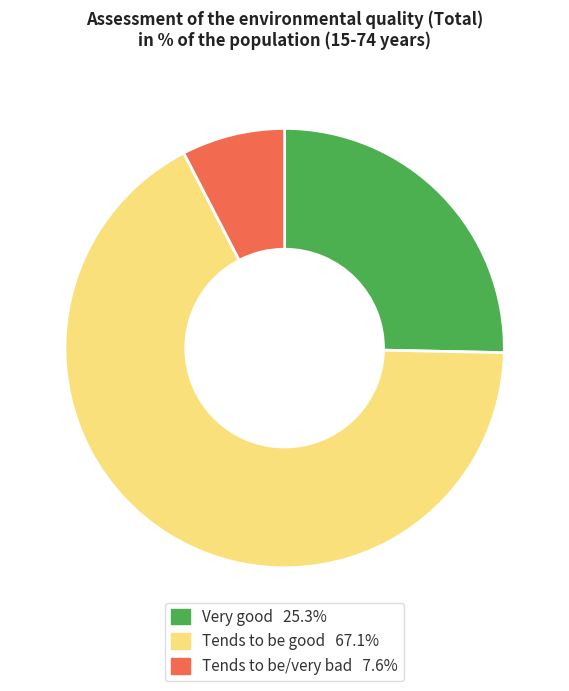

Is there a majority slice in this chart?

Yes